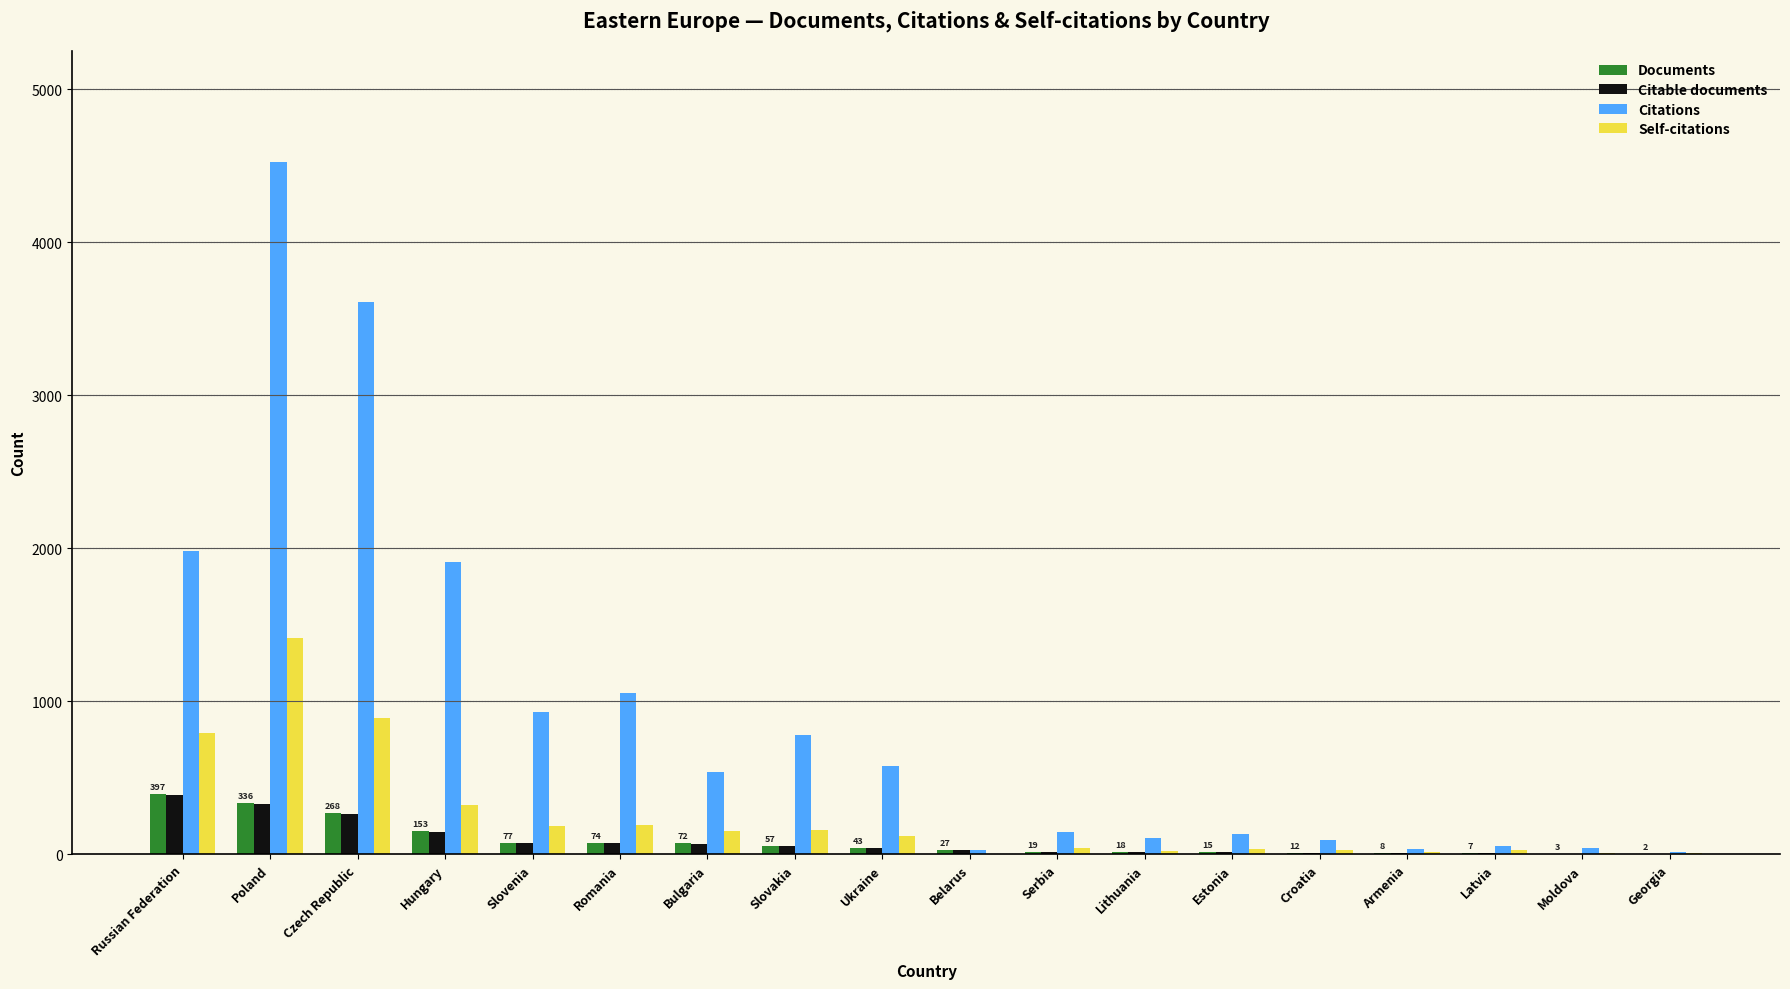

Is the value of Citations at Slovakia greater than the value of Self-citations at Romania?

Yes